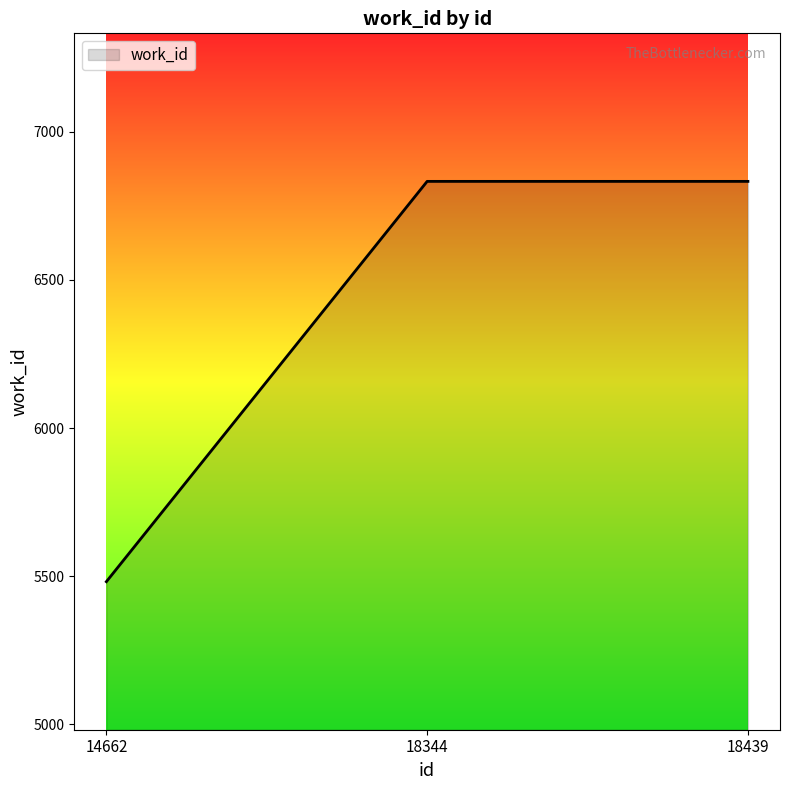

What is the maximum value shown in the chart?

6833